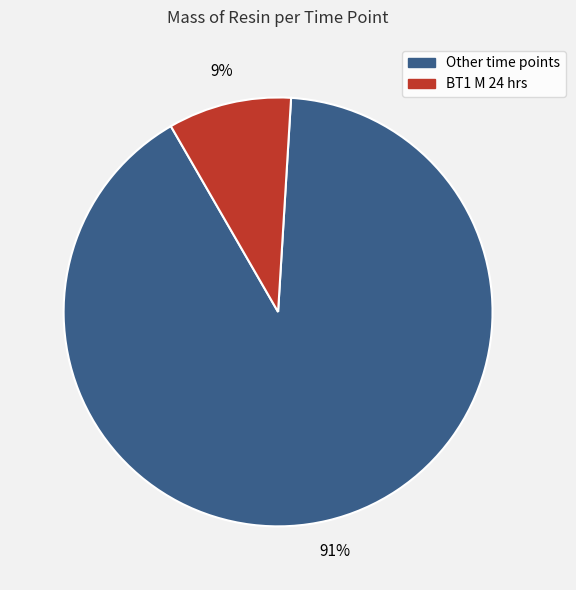

Is the sum of Other time points and BT1 M 24 hrs greater than half?

Yes